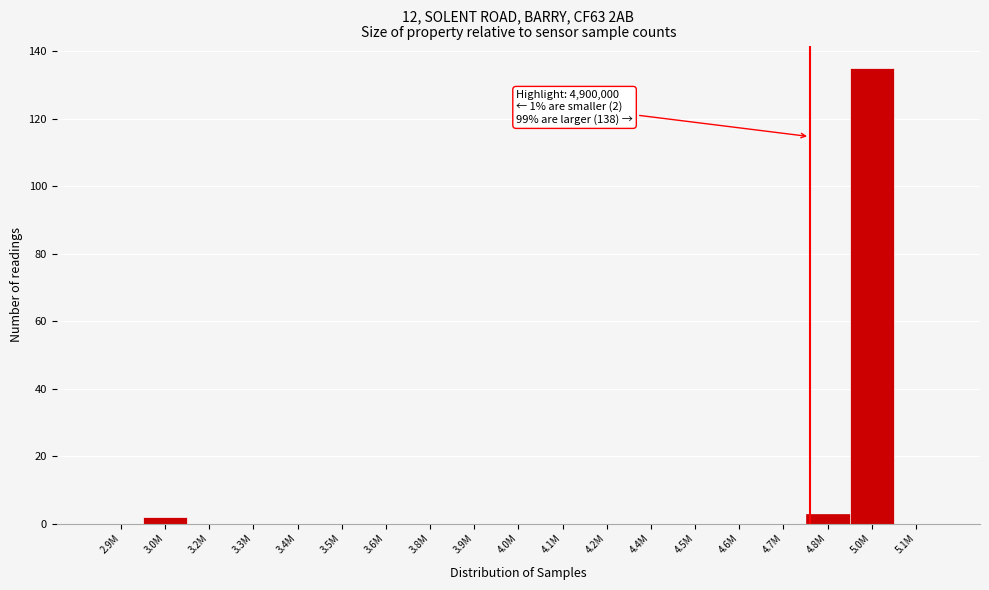

Reading left to right, list all the values displayed in this chart.

2.9M=0	3.0M=2	3.2M=0	3.3M=0	3.4M=0	3.5M=0	3.6M=0	3.8M=0	3.9M=0	4.0M=0	4.1M=0	4.2M=0	4.4M=0	4.5M=0	4.6M=0	4.7M=0	4.8M=3	5.0M=135	5.1M=0